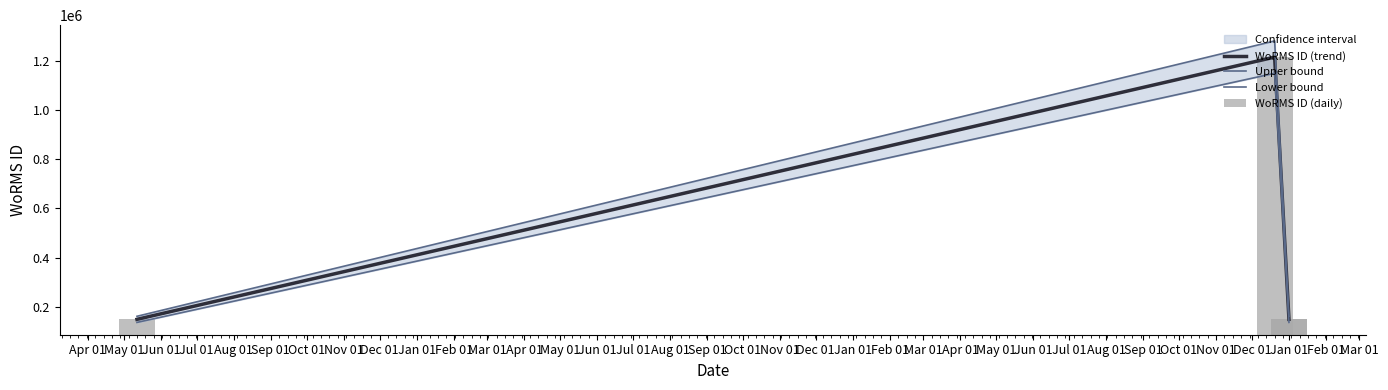

How many values in the WoRMS ID (daily) series exceed 149045?

1